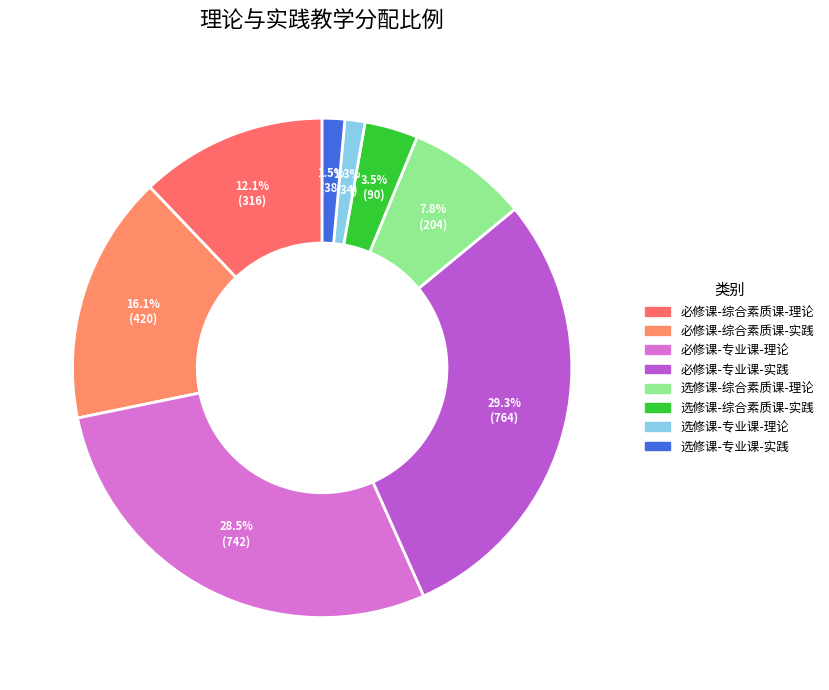

Rank the categories by value from highest to lowest.

必修课-专业课-实践, 必修课-专业课-理论, 必修课-综合素质课-实践, 必修课-综合素质课-理论, 选修课-综合素质课-理论, 选修课-综合素质课-实践, 选修课-专业课-实践, 选修课-专业课-理论